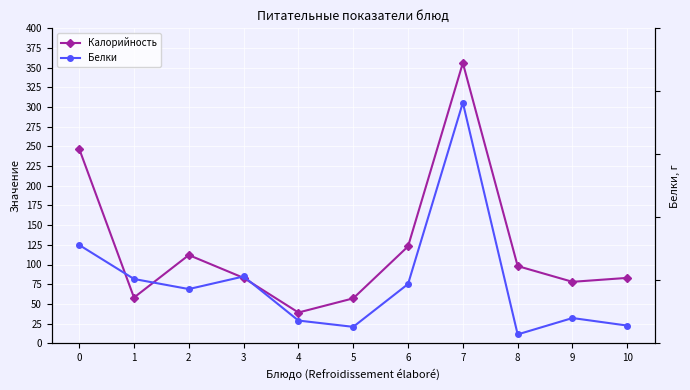

True or false: Белки and Калорийность intersect in this chart.

False